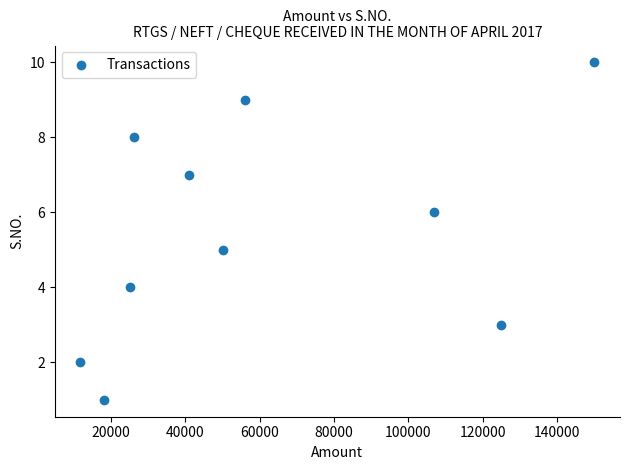

What is the range of Y values (max minus min)?

9